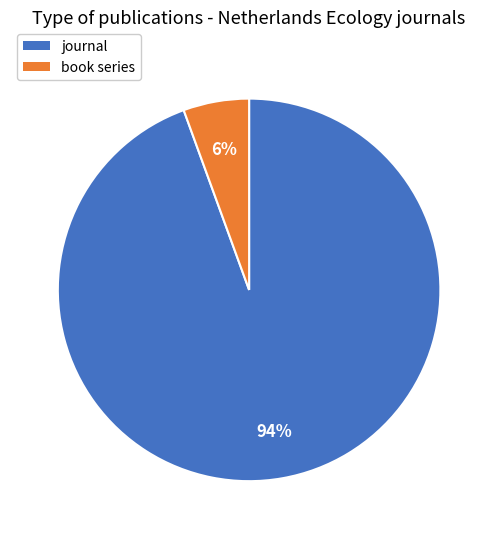

Rank the categories by value from highest to lowest.

journal, book series